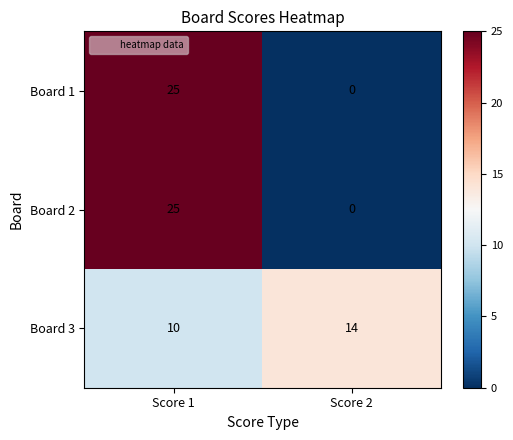

Count the number of categories in the chart.

2